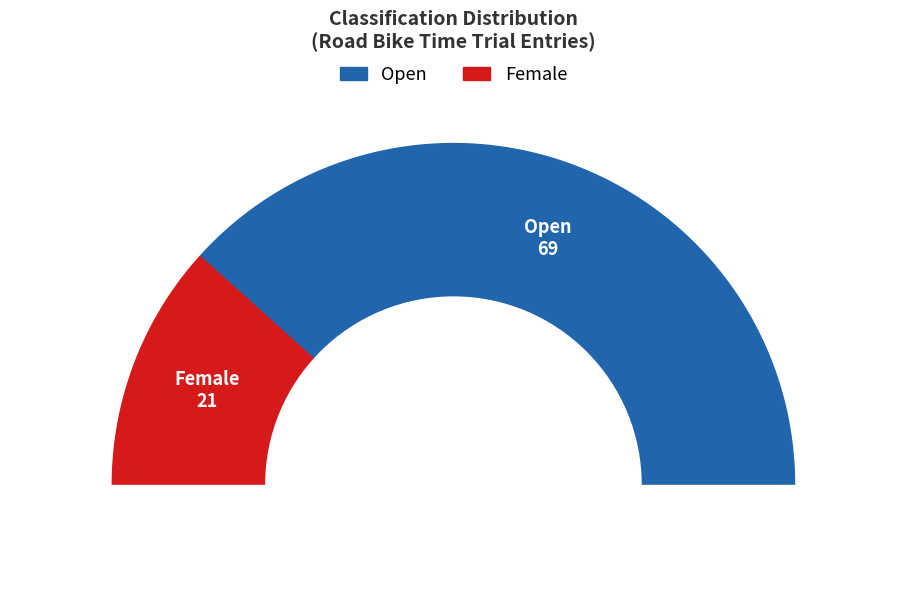

Which slice is the largest?

Open